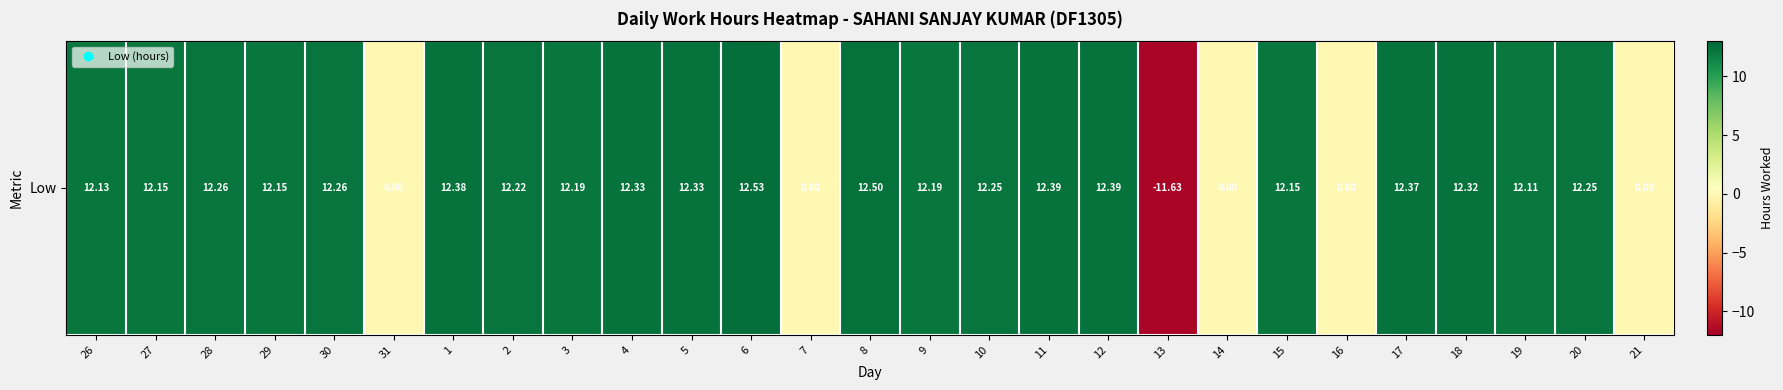

What is the change in value from 26 to 4?

+0.2